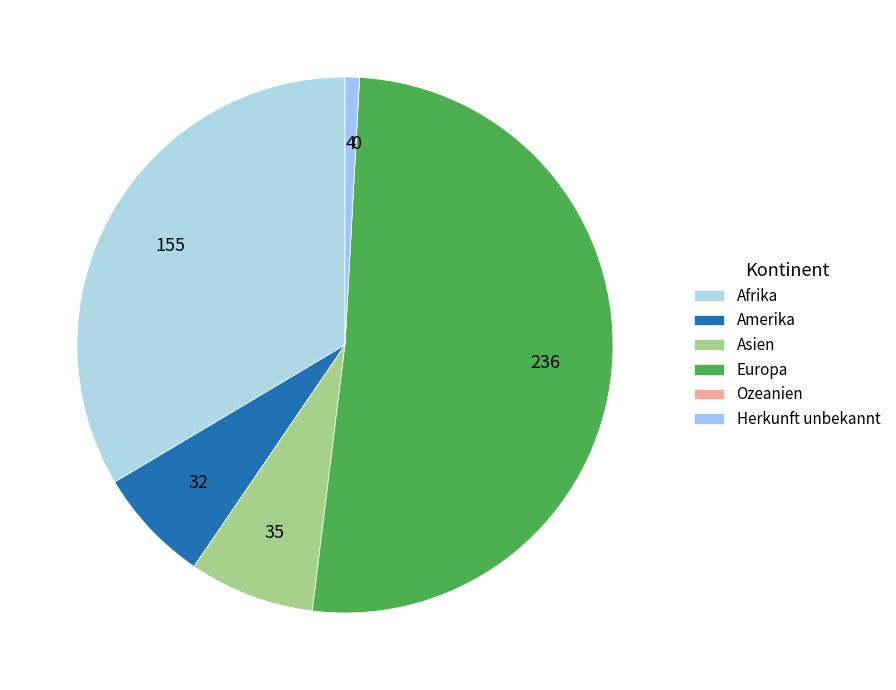

Does Afrika account for over 50% of the chart?

No